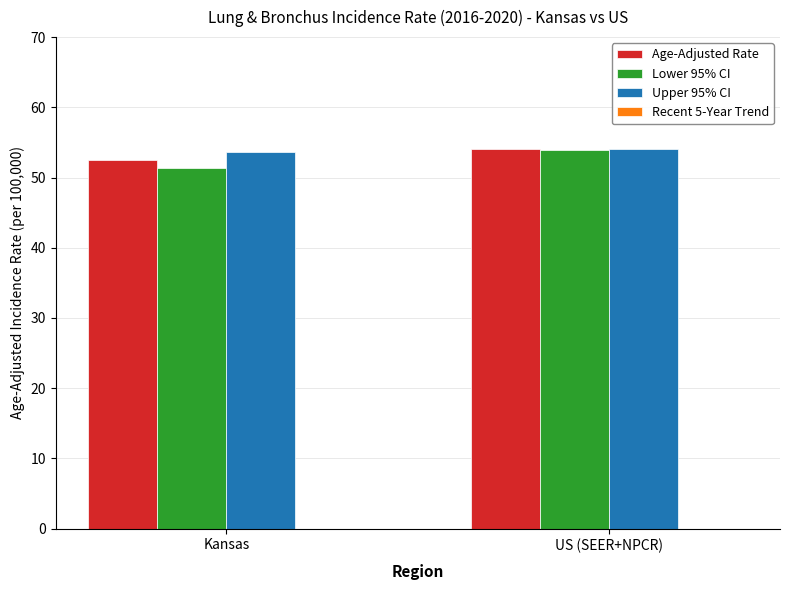

Is it true that Recent 5-Year Trend equals -2.5 at Kansas?

False